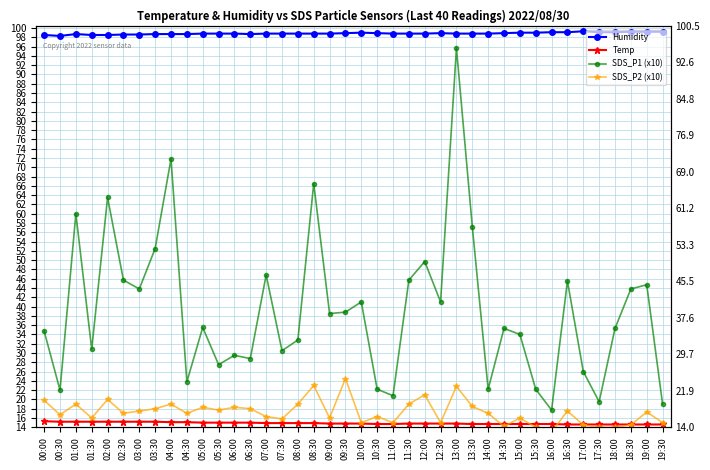

Reading left to right, list all the values displayed in this chart.

Humidity: 98.5	98.3	98.7	98.5	98.5	98.6	98.6	98.7	98.7	98.7	98.8	98.8	98.8	98.7	98.8	98.8	98.8	98.8	98.8	98.9	99.0	98.9	98.8	98.8	98.8	98.9	98.8	98.8	98.8	98.9	99.0	99.0	99.1	99.1	99.3	99.1	99.1	99.2	99.2	99.2
Temp: 15.3	15.2	15.2	15.2	15.2	15.2	15.2	15.2	15.1	15.1	15.0	15.0	15.0	15.0	14.9	14.9	14.9	14.9	14.8	14.8	14.8	14.7	14.7	14.8	14.8	14.8	14.8	14.7	14.7	14.7	14.7	14.7	14.7	14.6	14.6	14.6	14.6	14.6	14.6	14.6
SDS_P1 (x10): 34.7	22.0	60.0	30.8	63.5	45.7	43.8	52.5	71.8	23.8	35.5	27.5	29.5	28.8	46.8	30.5	32.8	66.5	38.5	38.8	41.0	22.2	20.8	45.7	49.7	41.0	95.7	57.2	22.2	35.3	34.0	22.2	17.7	45.5	26.0	19.5	35.3	43.8	44.7	19.0
SDS_P2 (x10): 19.8	16.7	19.0	16.0	20.0	17.0	17.5	18.0	19.0	17.0	18.3	17.7	18.3	18.0	16.3	15.8	19.0	23.0	16.0	24.5	15.0	16.3	15.0	19.0	21.0	15.0	22.8	18.5	17.0	14.2	16.0	14.0	13.0	17.5	14.5	14.0	14.0	14.5	17.3	15.0